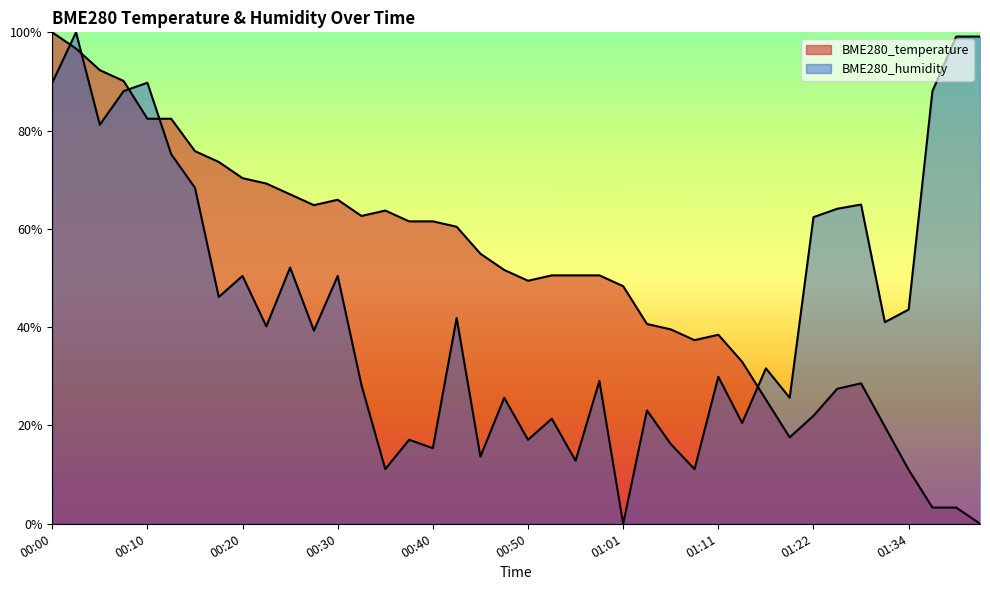

Between which two adjacent categories do BME280_temperature and BME280_humidity first intersect?

00:00 and 00:02